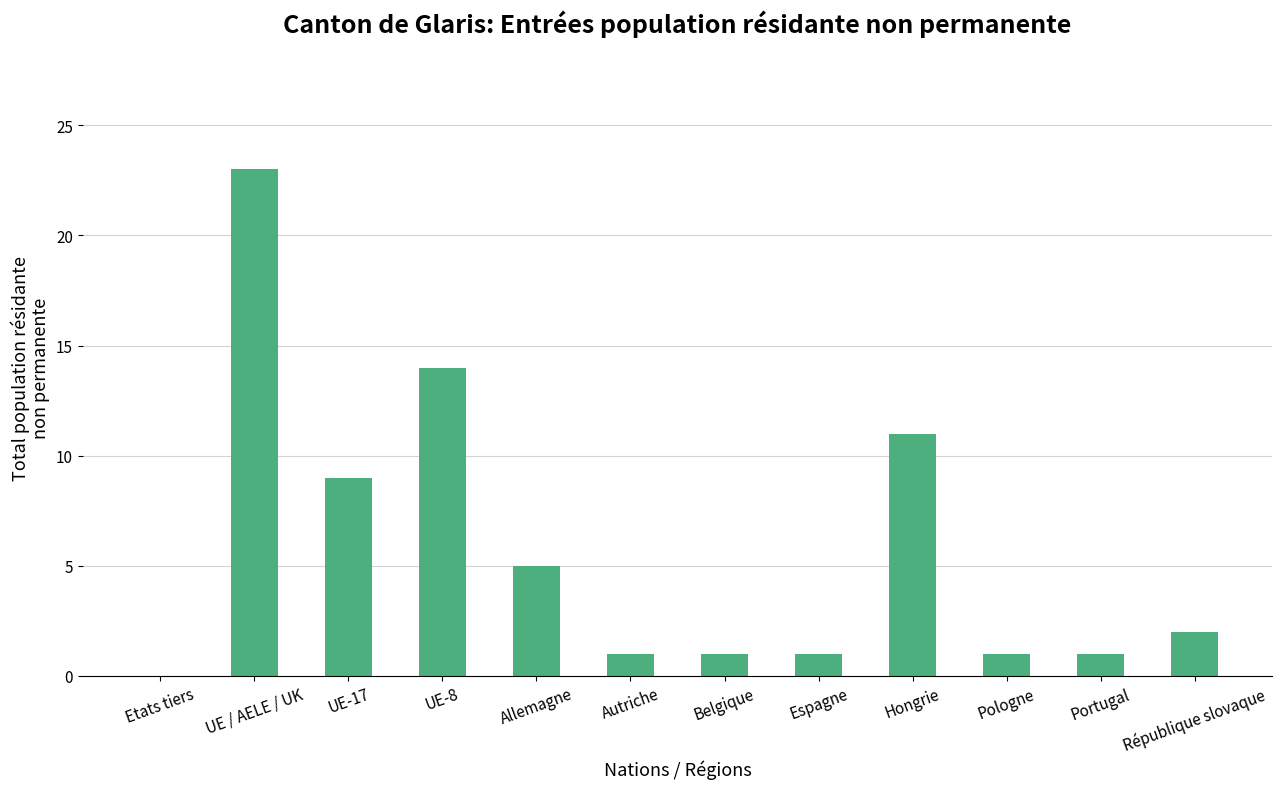

Approximately how many times larger is the value at UE-8 compared to UE-17?

1.6